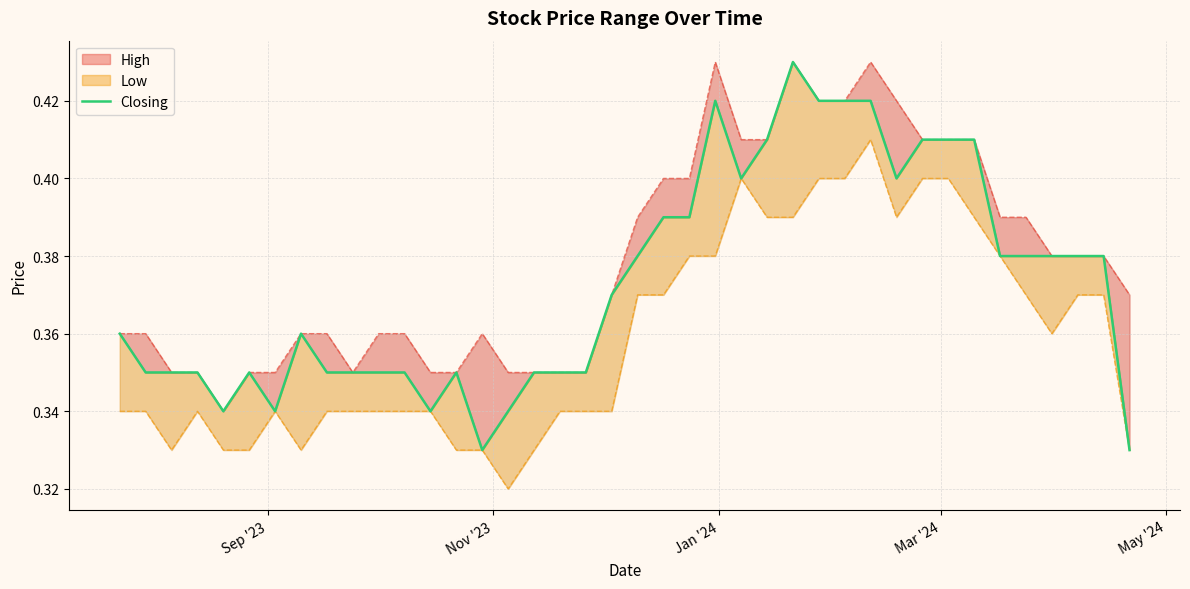

How many points are lower than both their immediate neighbors (excluding endpoints)?

6